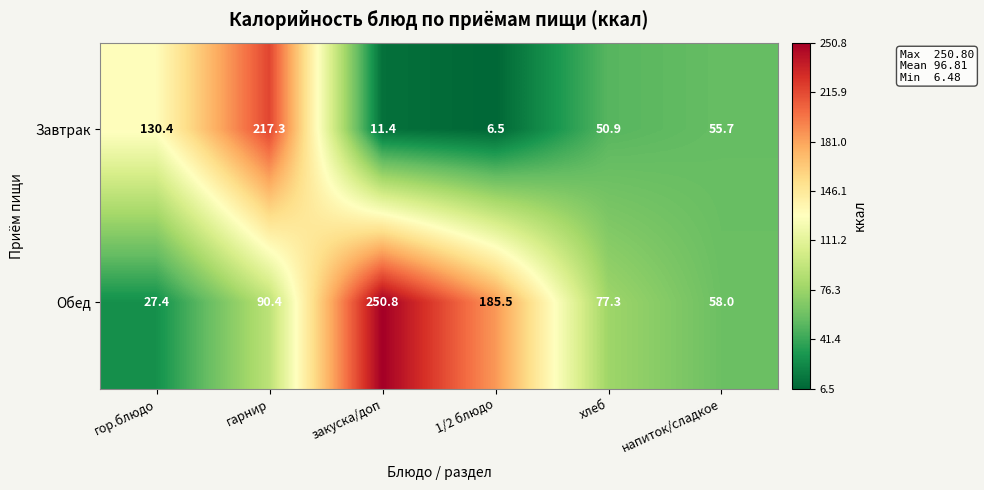

Reading left to right, extract all data points from this chart.

Завтрак: гор.блюдо=130.4	гарнир=217.3	закуска/доп=11.4	1/2 блюдо=6.5	хлеб=50.9	напиток/сладкое=55.7
Обед: гор.блюдо=27.4	гарнир=90.4	закуска/доп=250.8	1/2 блюдо=185.5	хлеб=77.3	напиток/сладкое=58.0